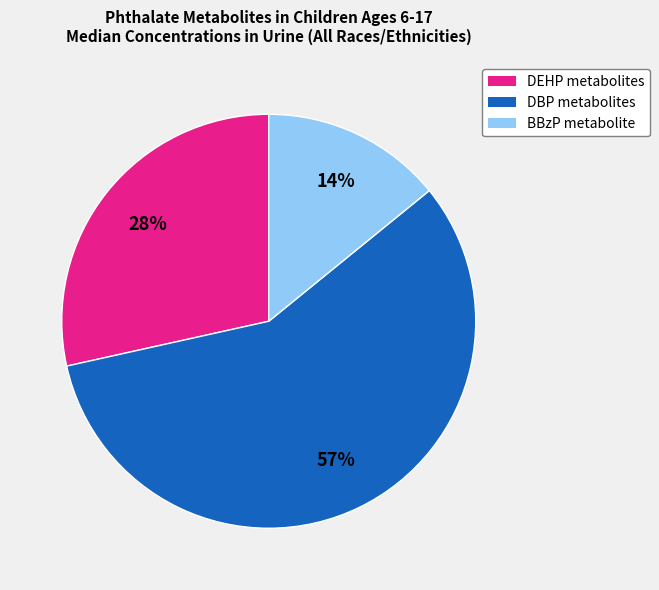

Rank the categories by value from lowest to highest.

BBzP metabolite, DEHP metabolites, DBP metabolites